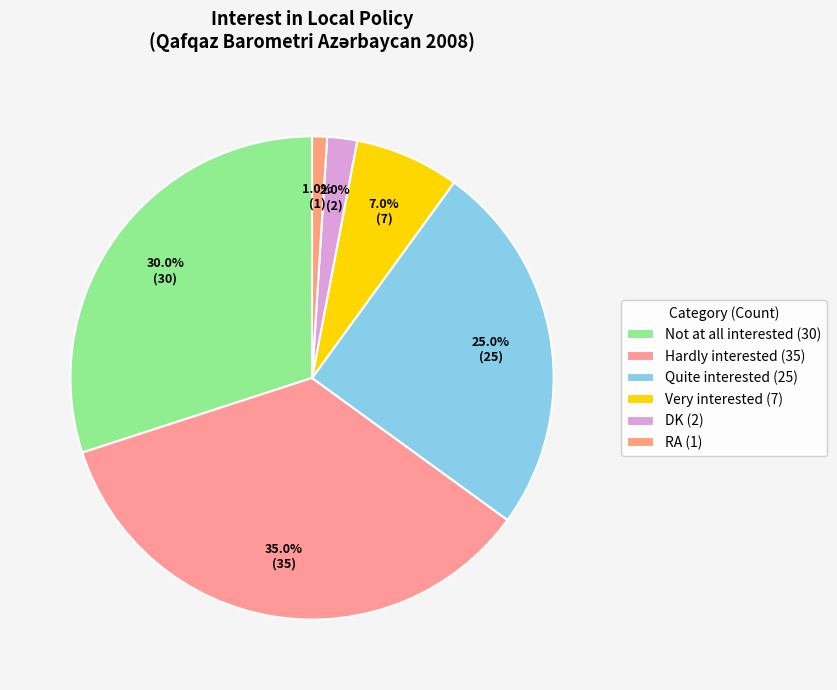

Rank the categories by value from highest to lowest.

Hardly interested, Not at all interested, Quite interested, Very interested, DK, RA